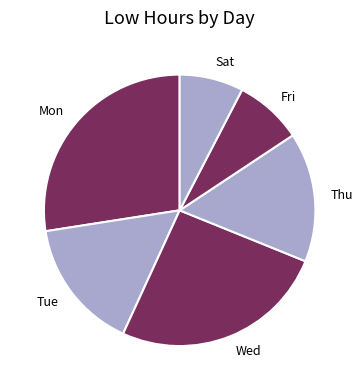

Do Thu and Tue together represent more than half of the pie?

No